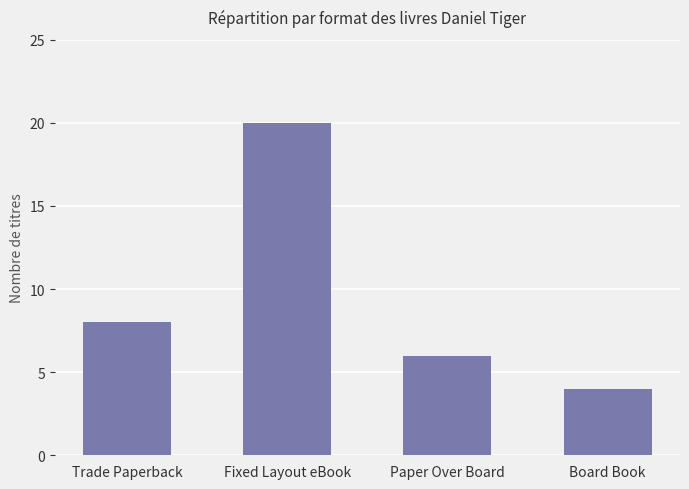

What is the change in value from Trade Paperback to Fixed Layout eBook?

+12